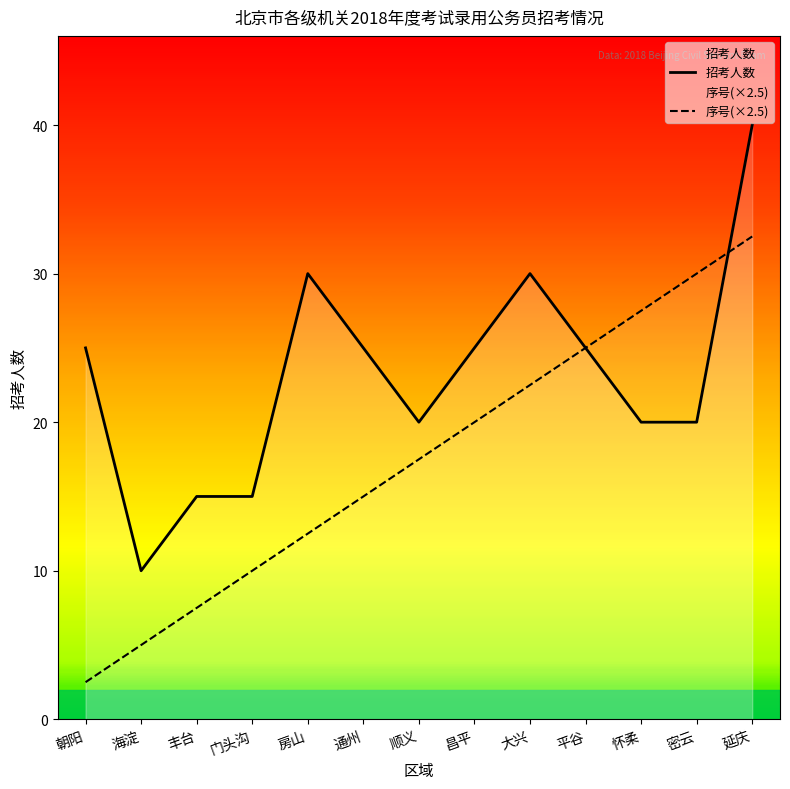

The value of 招考人数 at 通州 is 25.0. True or false?

True